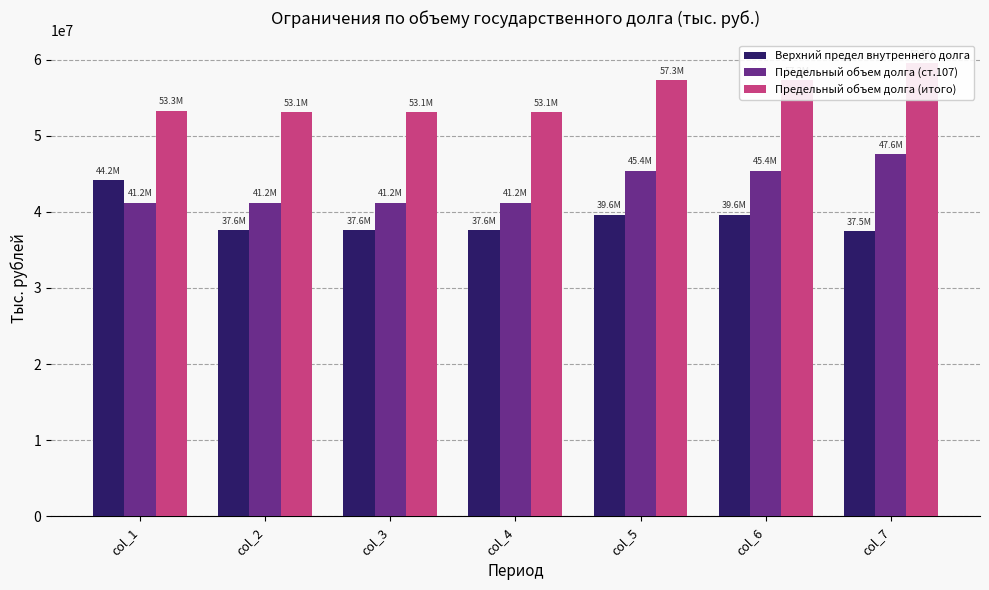

List the series in order of their peak value, highest first.

Предельный объем долга (итого), Предельный объем долга (ст.107), Верхний предел внутреннего долга